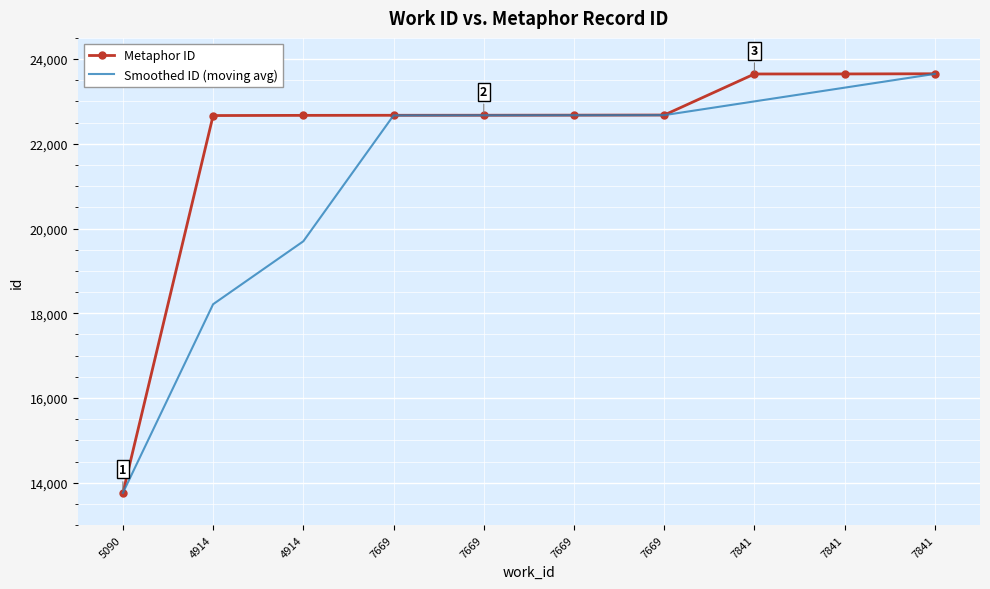

List the labels in order of Metaphor ID value, largest first.

7841, 7841, 7841, 7669, 7669, 7669, 7669, 4914, 4914, 5090